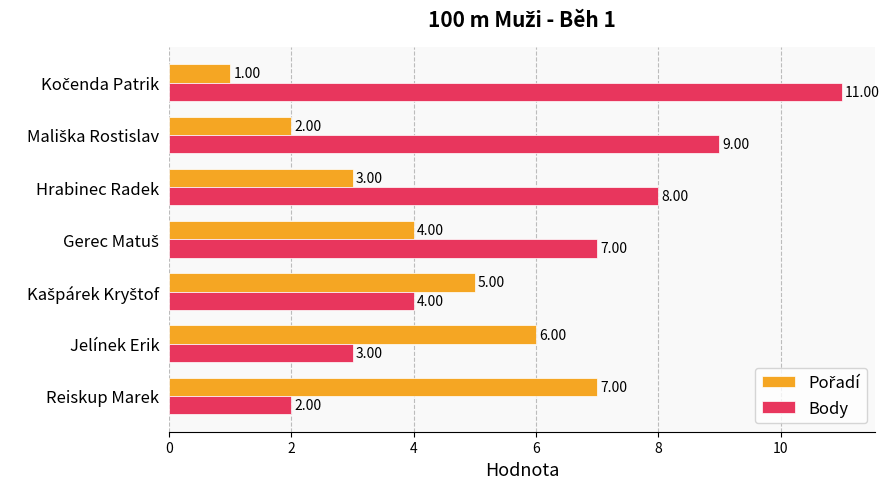

What is the total value across all series at Jelínek Erik?

9